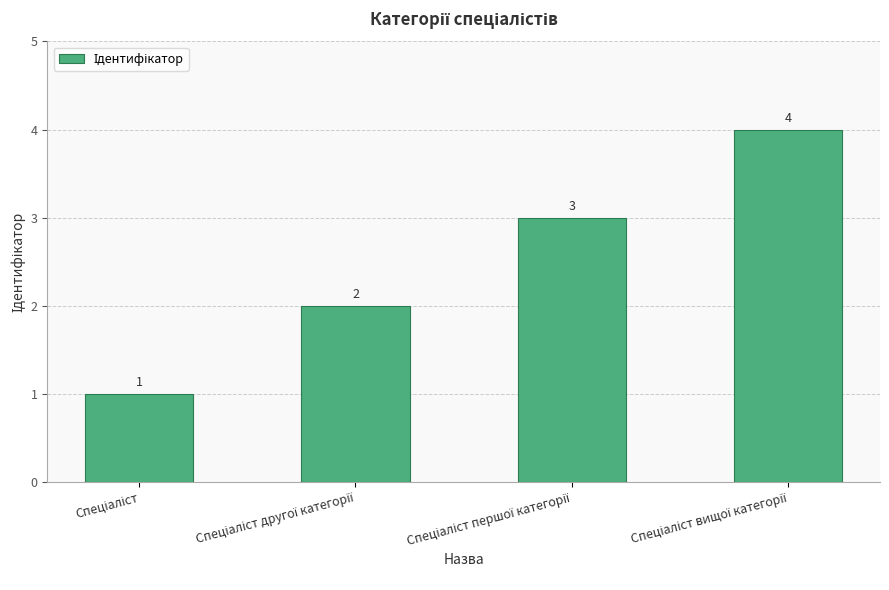

What is the greatest value displayed?

4